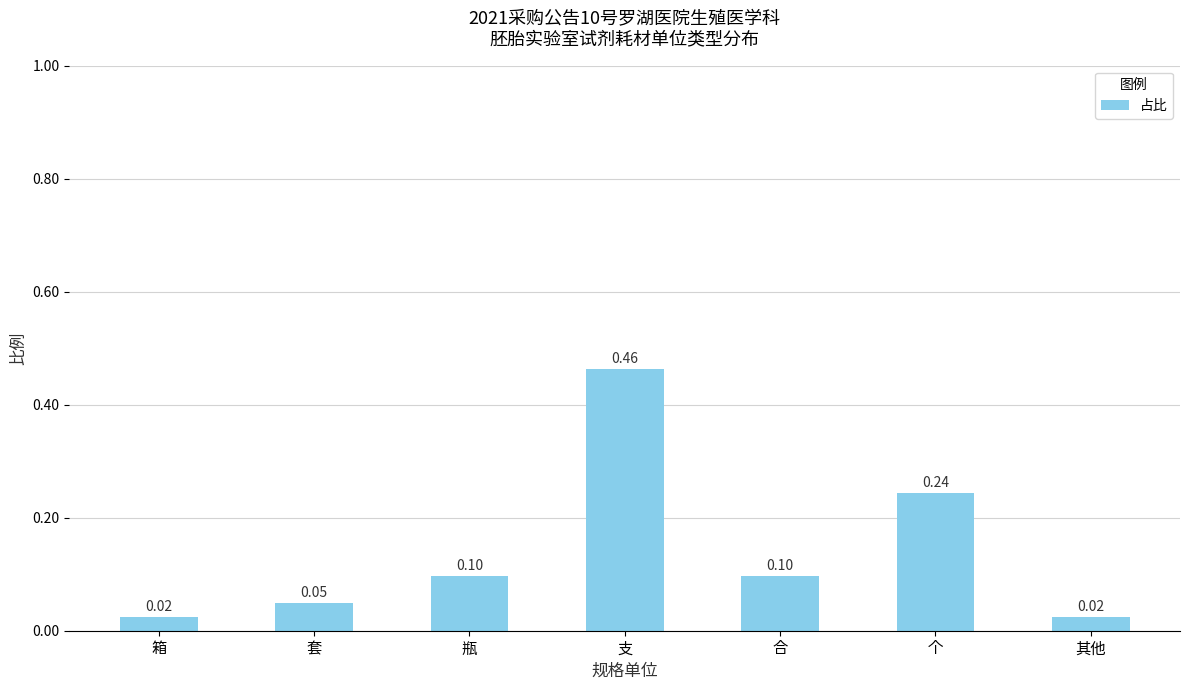

How many bars are there in total?

7